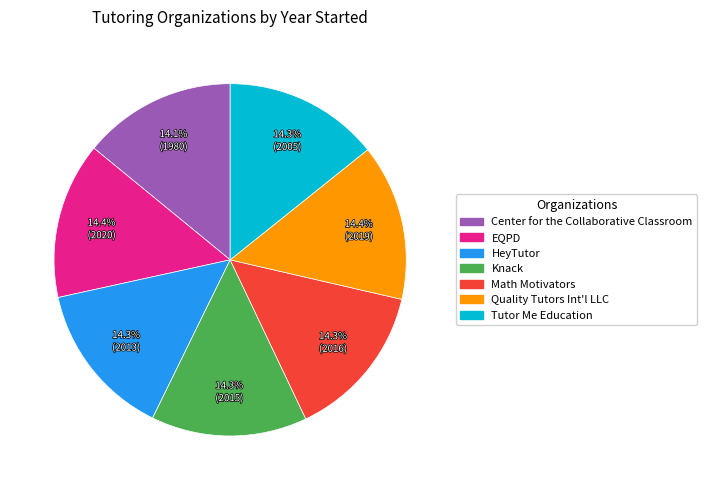

Is there a majority slice in this chart?

No